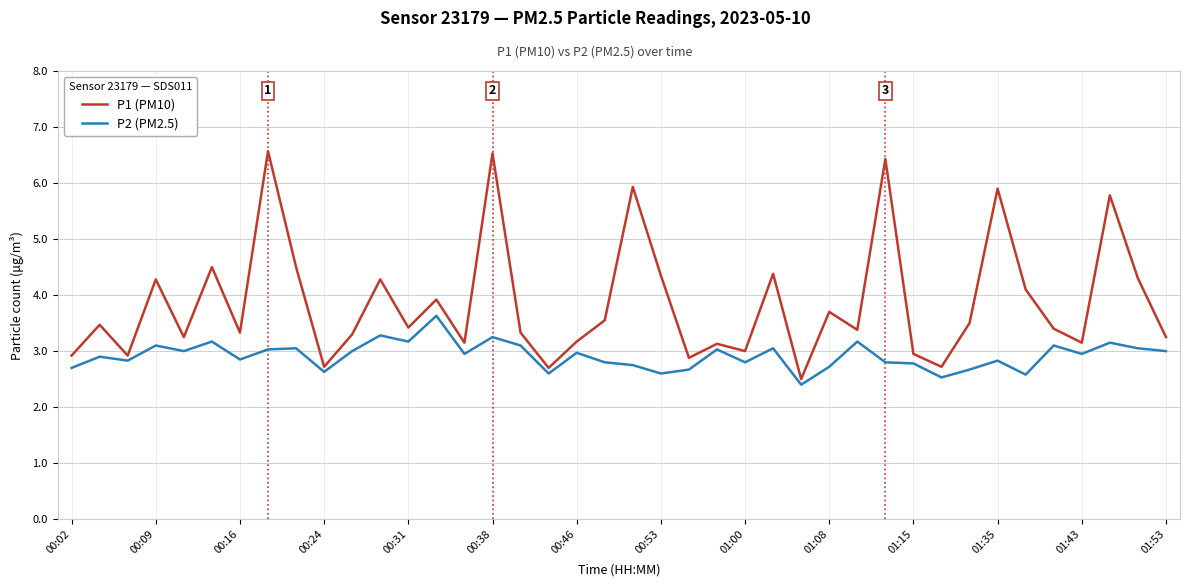

What is the minimum value for P1 (PM10)?

2.5